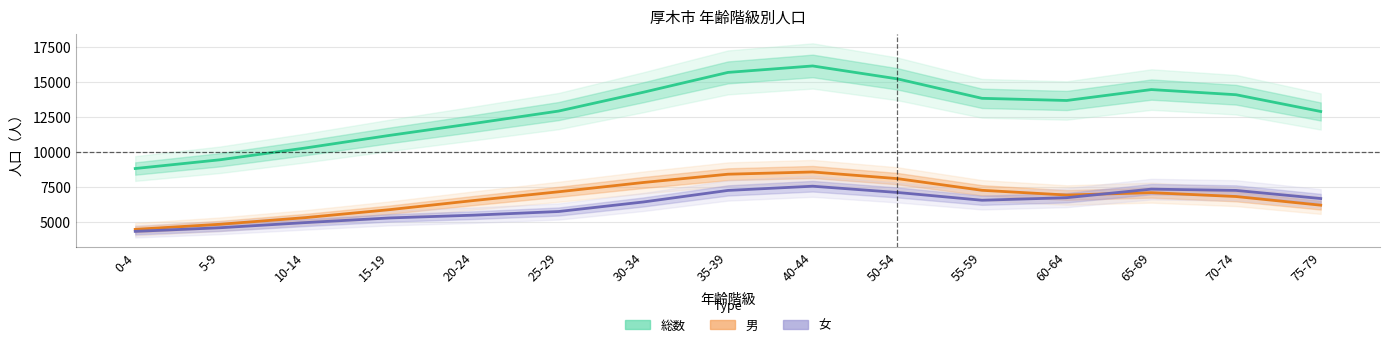

What is the difference between the second highest and minimum values in the 総数 series?

6851.6